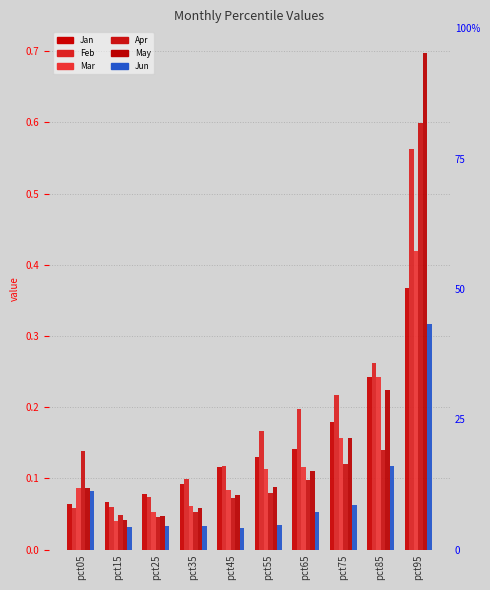

What is the spread (max minus min) of values at pct65?

0.1